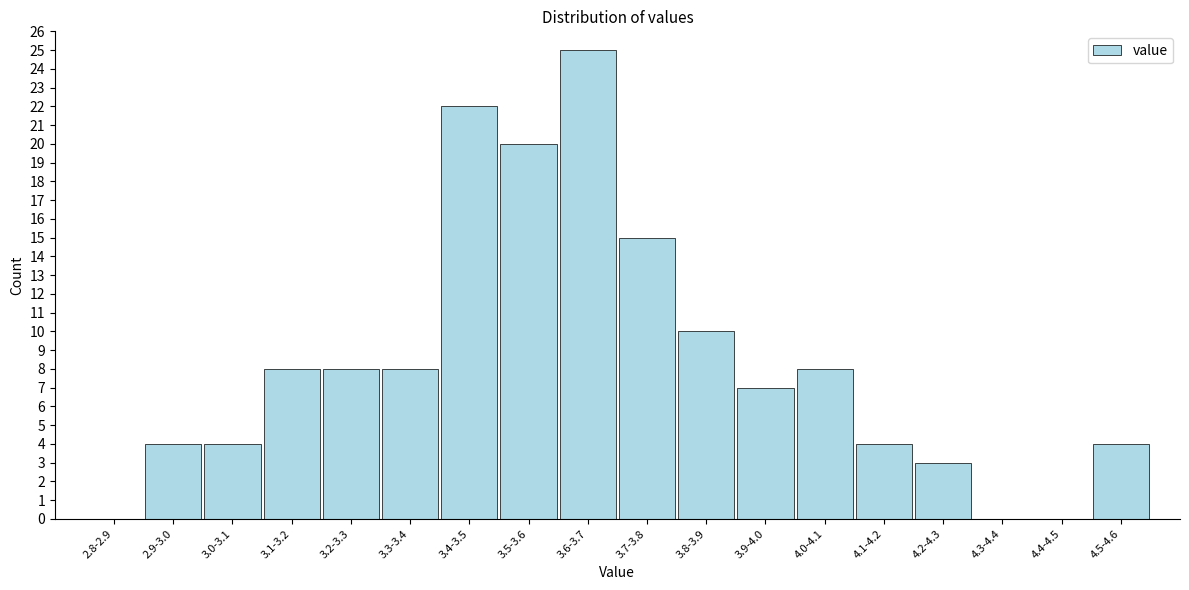

Reading left to right, list all the values displayed in this chart.

2.8-2.9=0	2.9-3.0=4	3.0-3.1=4	3.1-3.2=8	3.2-3.3=8	3.3-3.4=8	3.4-3.5=22	3.5-3.6=20	3.6-3.7=25	3.7-3.8=15	3.8-3.9=10	3.9-4.0=7	4.0-4.1=8	4.1-4.2=4	4.2-4.3=3	4.3-4.4=0	4.4-4.5=0	4.5-4.6=4